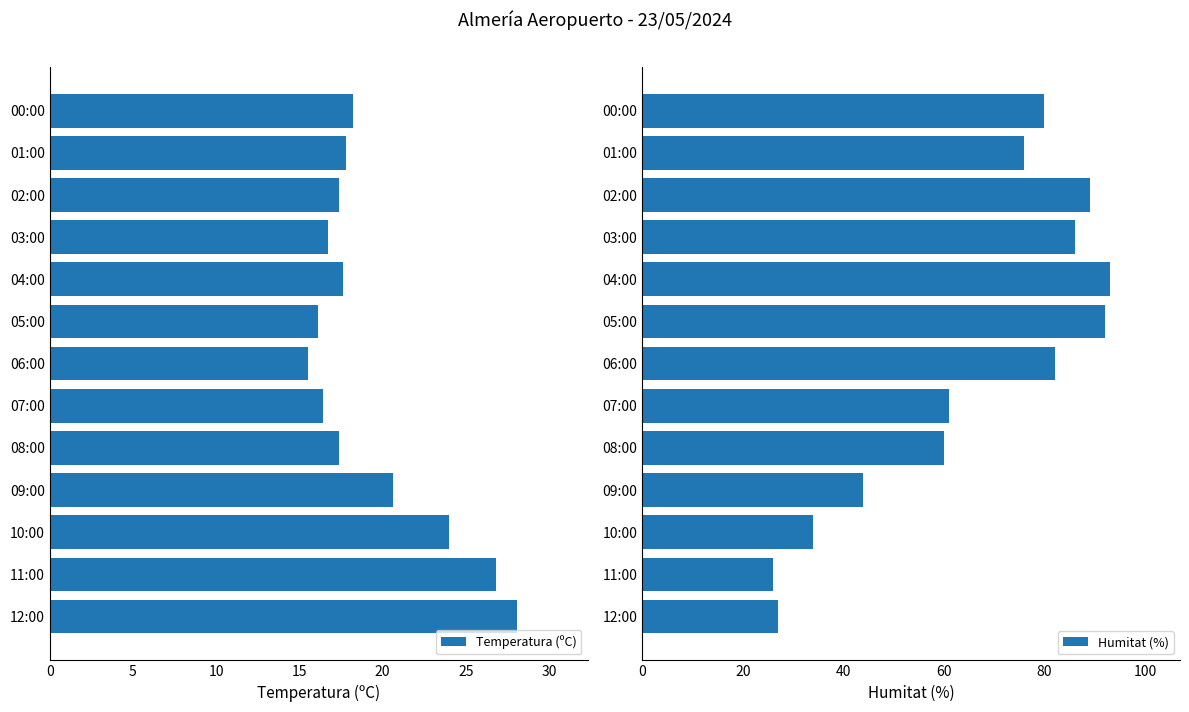

What is the difference between the maximum and minimum values in the Temperatura (ºC) series?

12.6